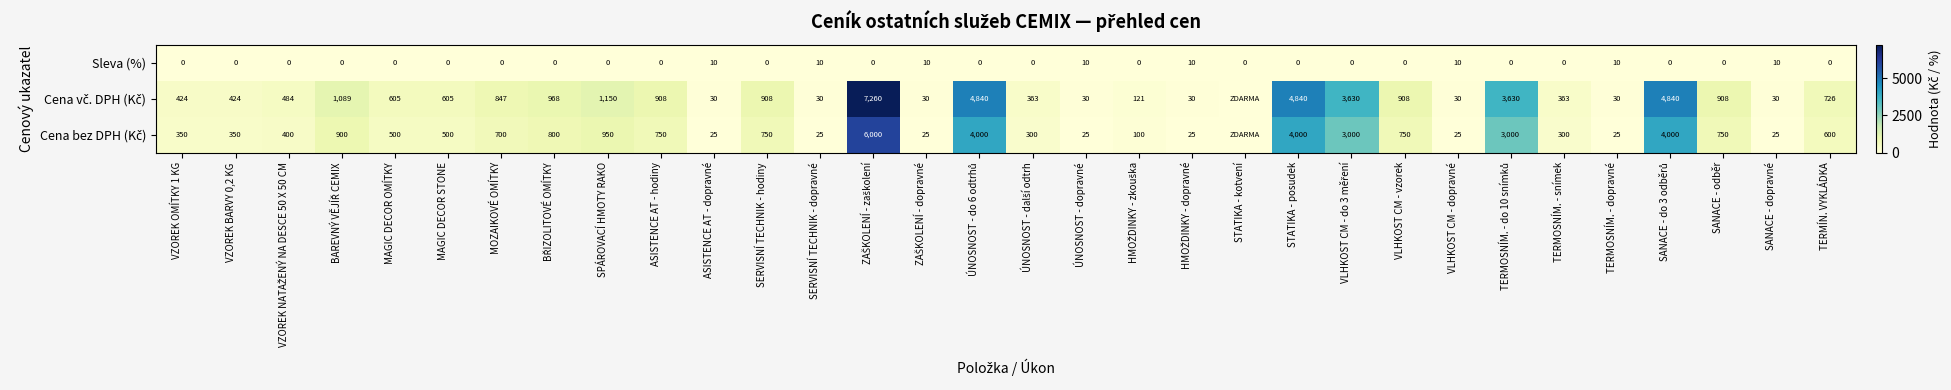

What is the difference between the second highest and minimum values in the Sleva (%) series?

10